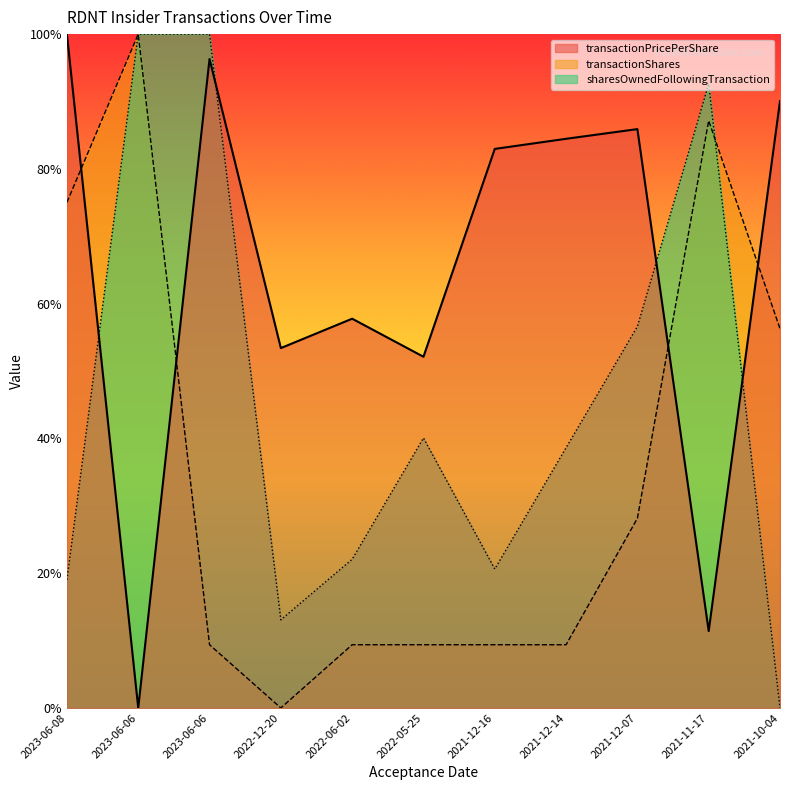

How many lines are shown in the chart?

3